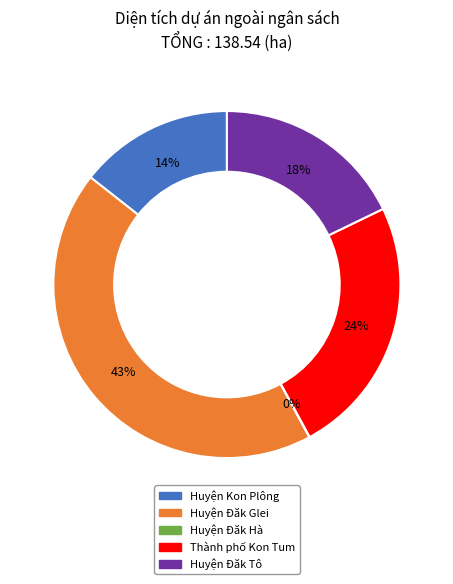

Which slice is the largest?

Huyện Đăk Glei